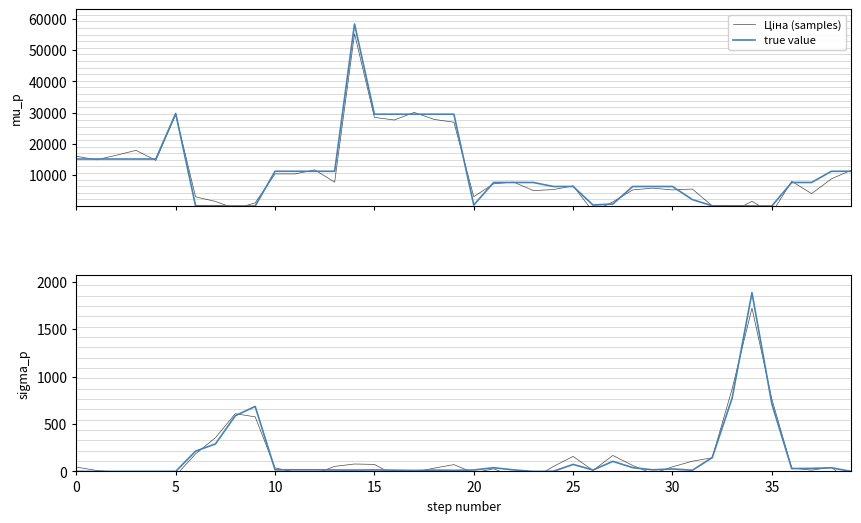

The Залишок (true value) series shows 16.0 at 22. True or false?

True